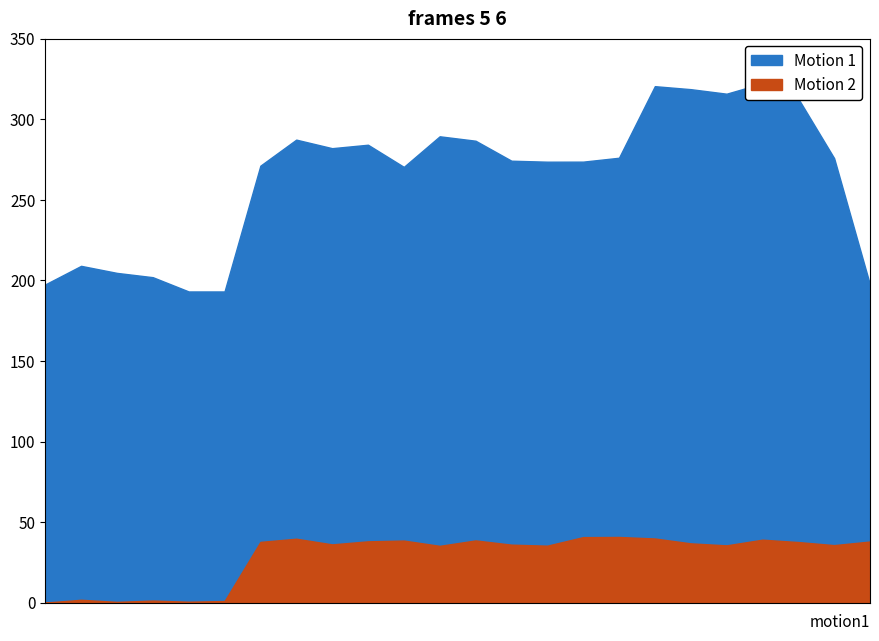

How many lines are shown in the chart?

2